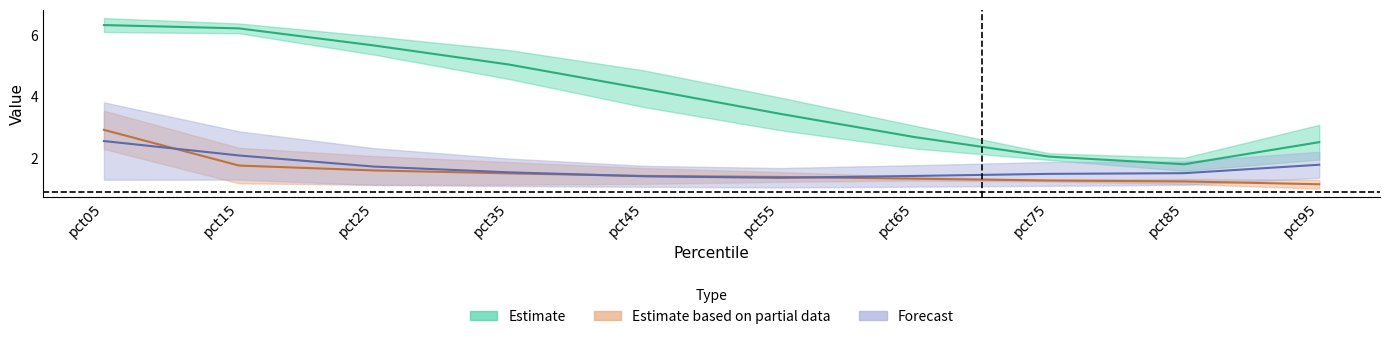

Read the Feb value at pct75.

1.9